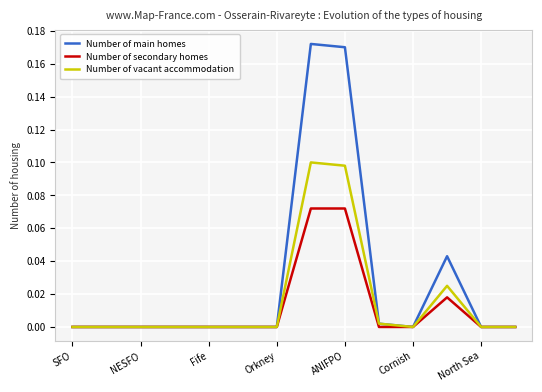

Which series has the widest spread of values?

Number of main homes